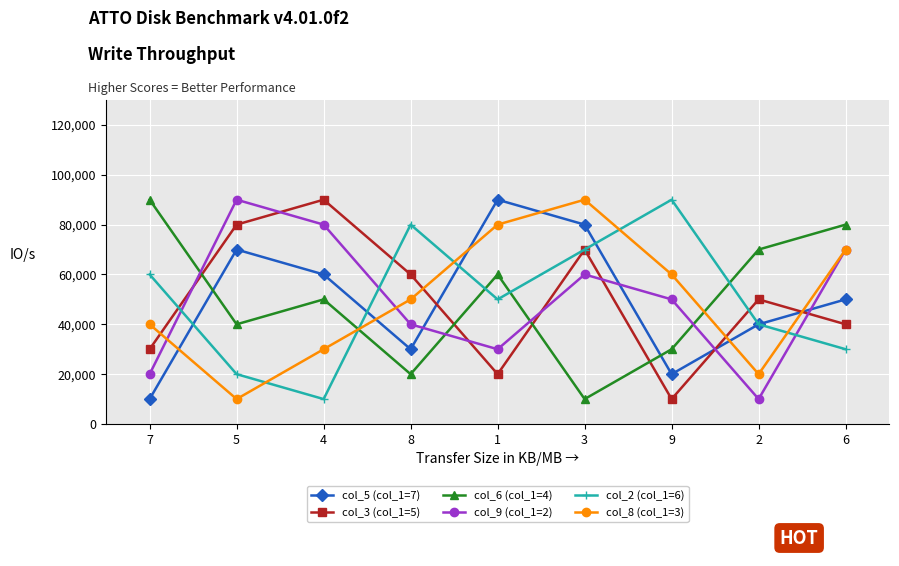

How many series are shown in this chart?

6